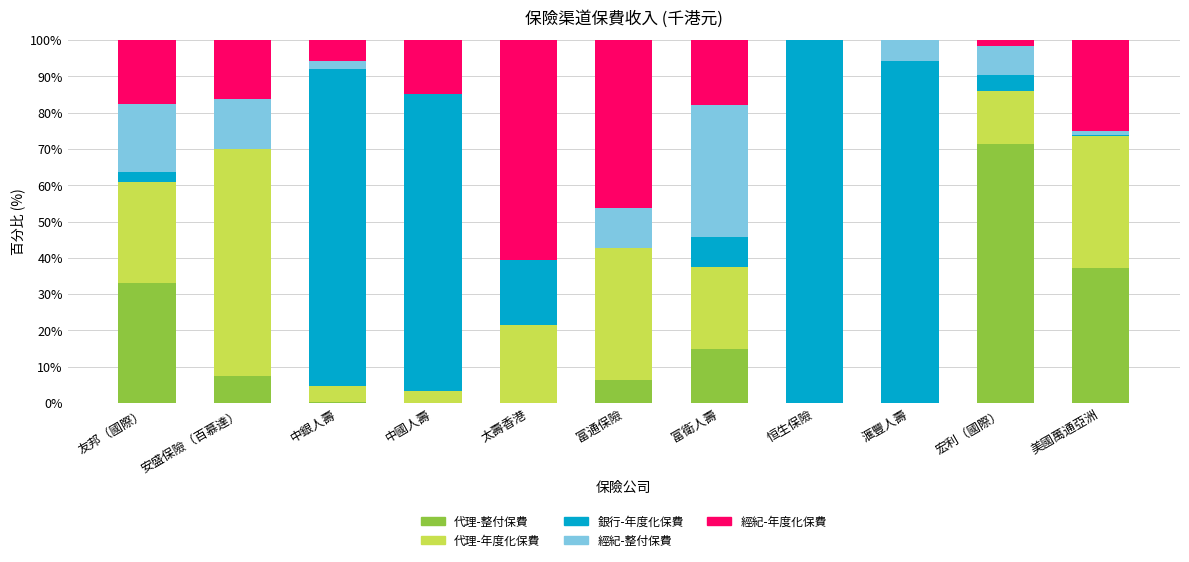

At which label does 代理-整付保費 reach its peak?

宏利（國際）